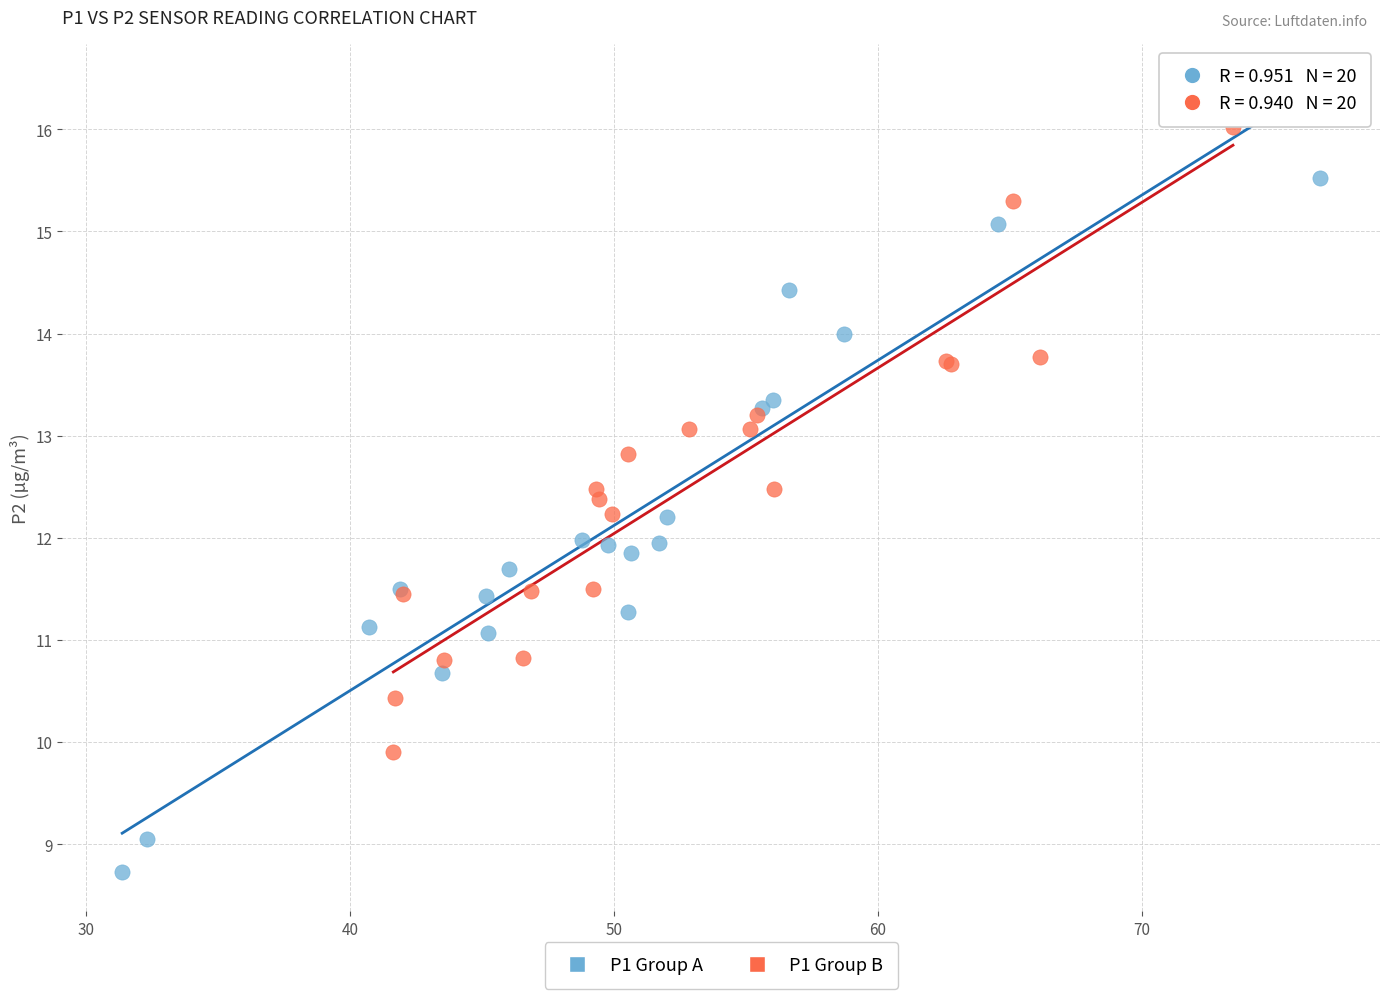

Which series contains the highest Y value?

P1 Group B